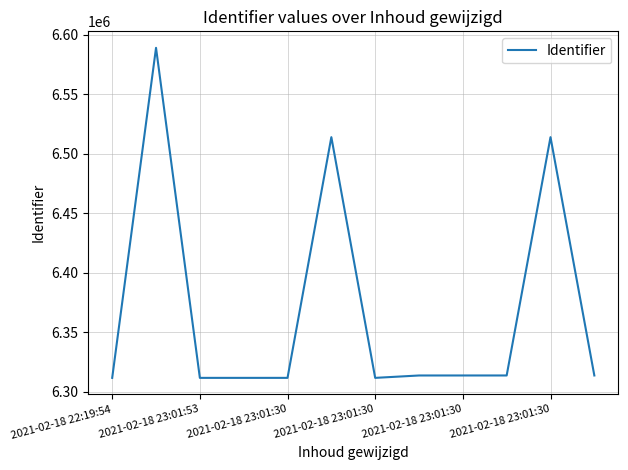

What is the difference between the maximum and minimum values?

277185